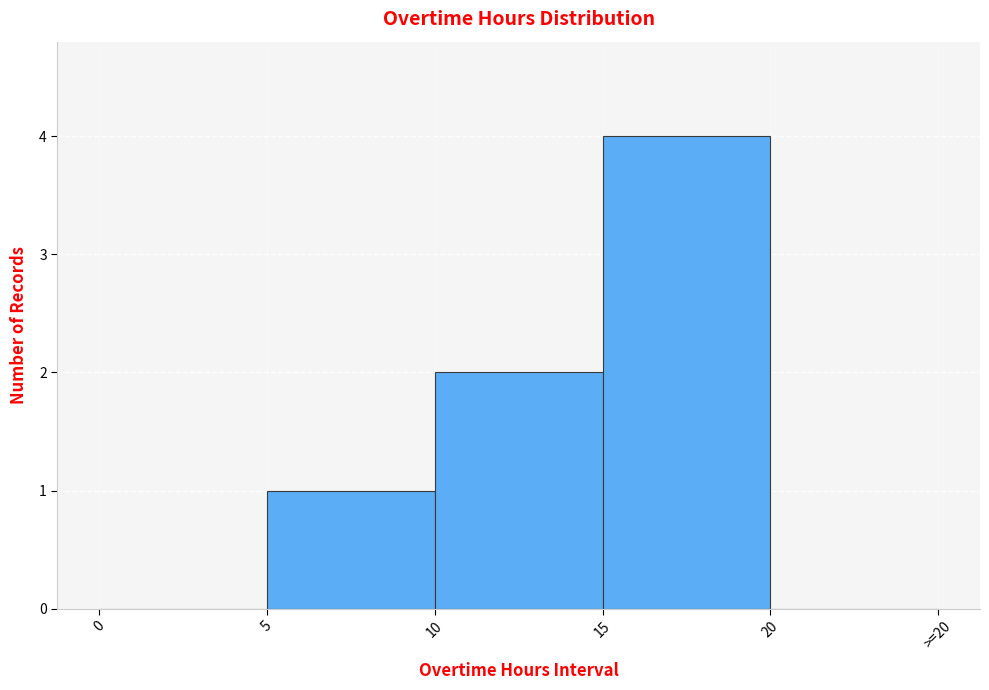

Reading left to right, list all the values displayed in this chart.

0=0	5=1	10=2	15=4	20=0